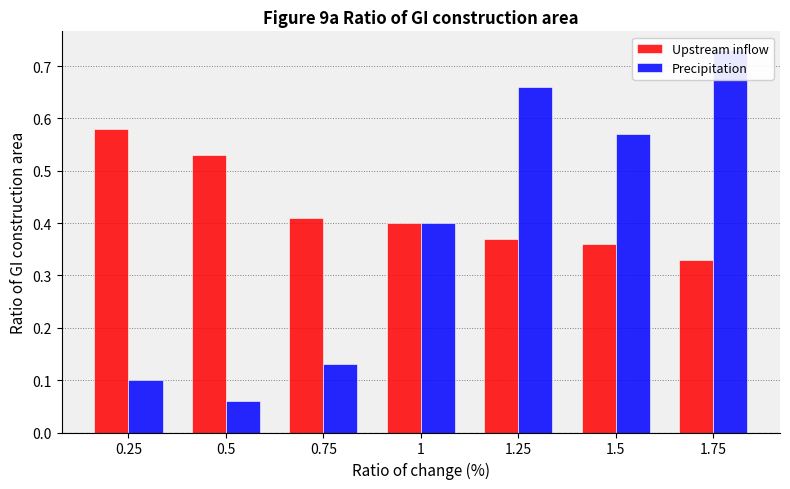

Reading left to right, list all the values displayed in this chart.

Upstream inflow: 0.6	0.5	0.4	0.4	0.4	0.4	0.3
Precipitation: 0.1	0.1	0.1	0.4	0.7	0.6	0.7